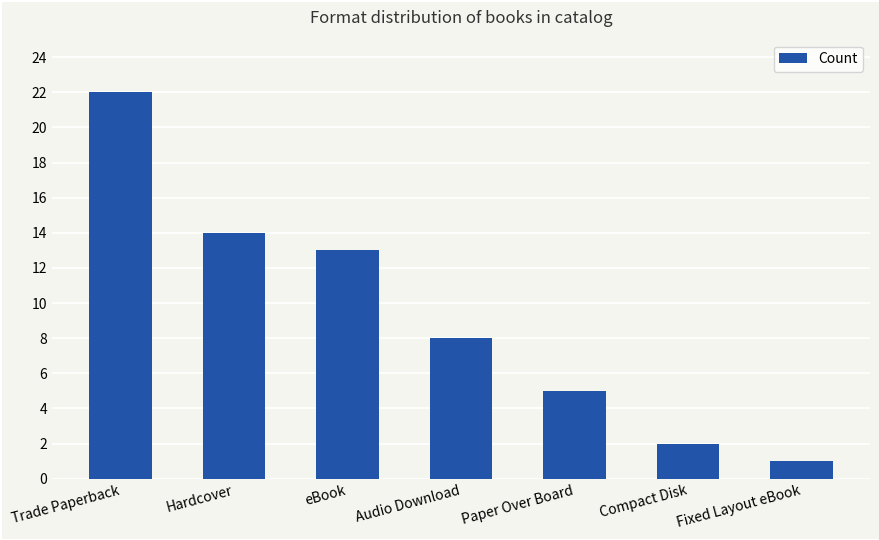

What position from the right is Hardcover?

6